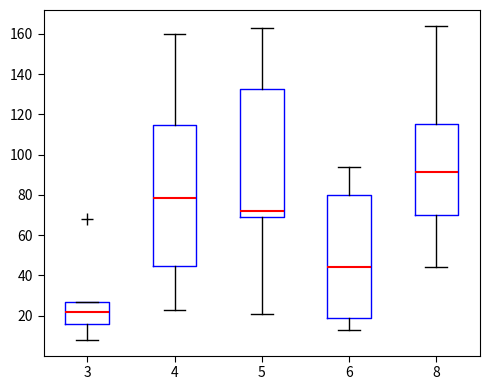

Where is the upper edge of the box at x = 8 on the y-axis? The values are not printed on the chart, so give them approximately, as read against the axis.

116